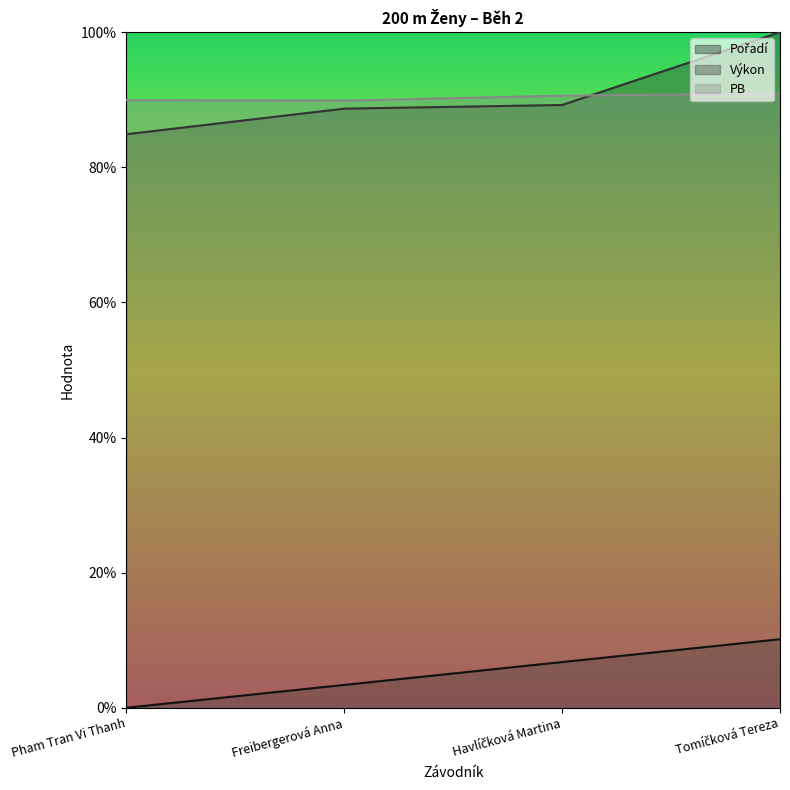

True or false: Pořadí has more than 0 points higher than both neighbors.

False